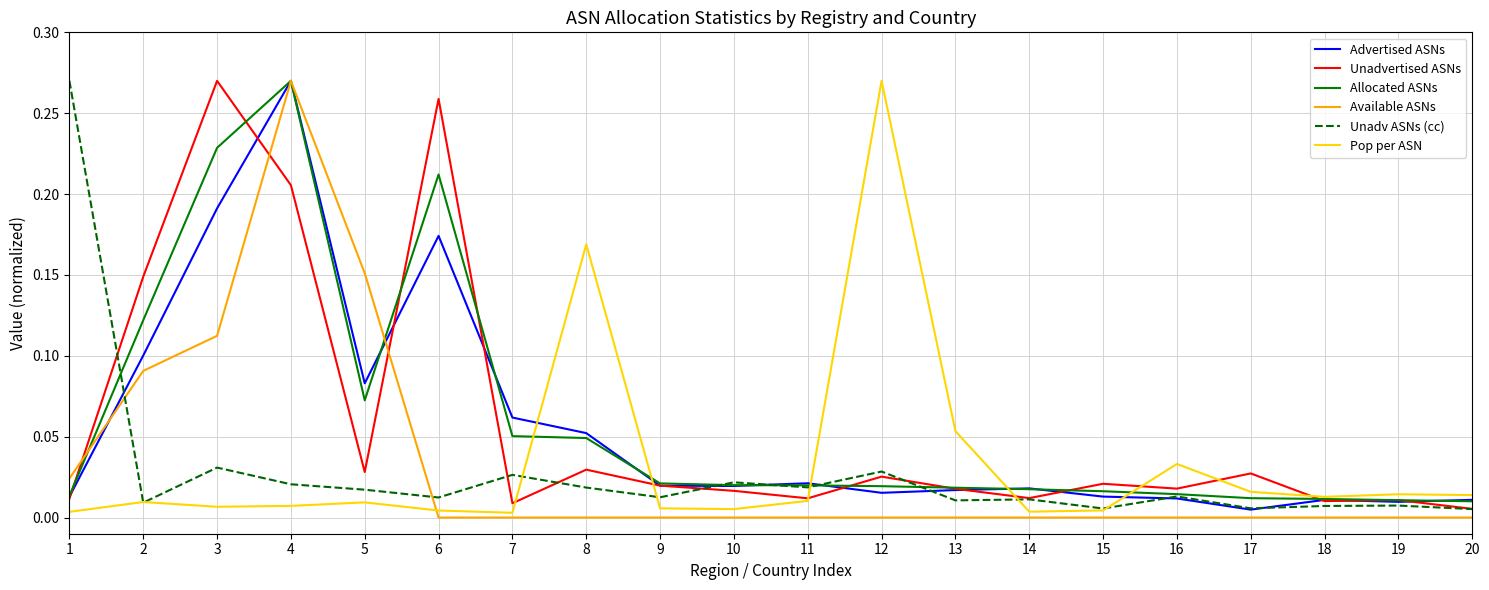

Is the value of Available ASNs at 20 greater than the value of Unadvertised ASNs at 18?

No